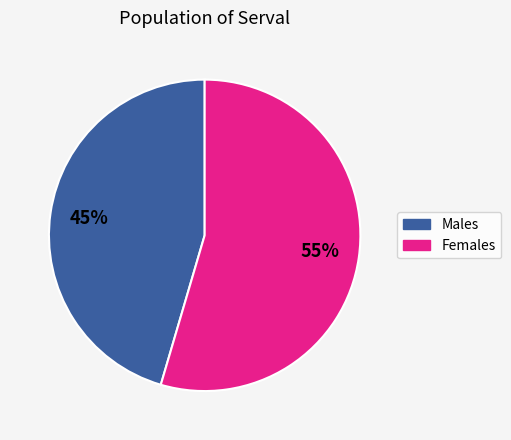

Does any single category account for the majority?

Yes